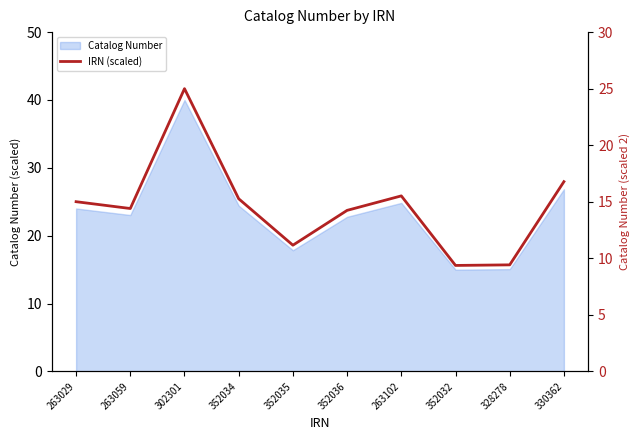

True or false: the data shows 25.0 at 302301.

True